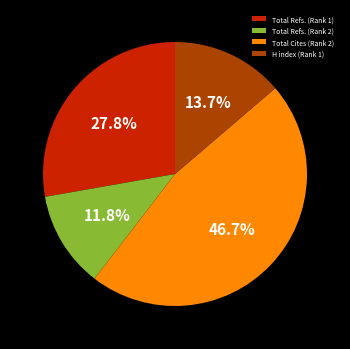

To the nearest percent, what is the difference between the largest and smallest slice percentages?

35%